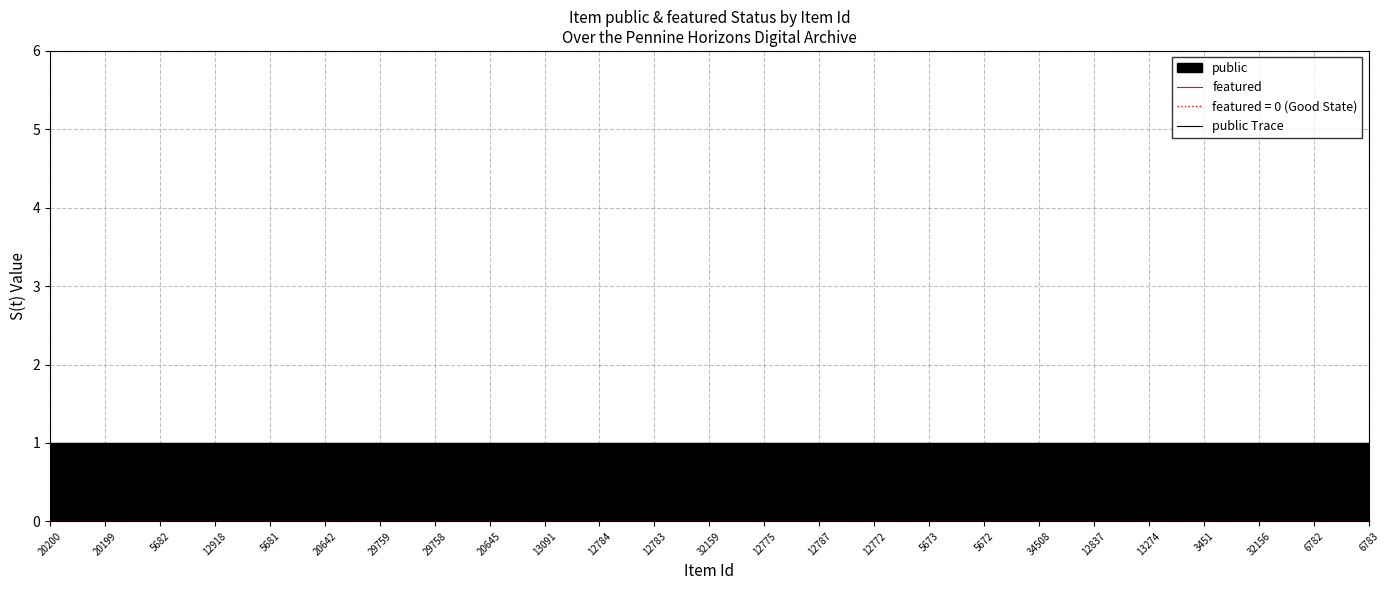

Reading right to left, what are all the values shown in this chart?

featured: 6783=0	6782=0	32156=0	3451=0	13274=0	12837=0	34508=0	5672=0	5673=0	12772=0	12787=0	12775=0	32159=0	12783=0	12784=0	13091=0	20645=0	29758=0	29759=0	20642=0	5681=0	12918=0	5682=0	20199=0	20200=0
public Trace: 6783=1	6782=1	32156=1	3451=1	13274=1	12837=1	34508=1	5672=1	5673=1	12772=1	12787=1	12775=1	32159=1	12783=1	12784=1	13091=1	20645=1	29758=1	29759=1	20642=1	5681=1	12918=1	5682=1	20199=1	20200=1